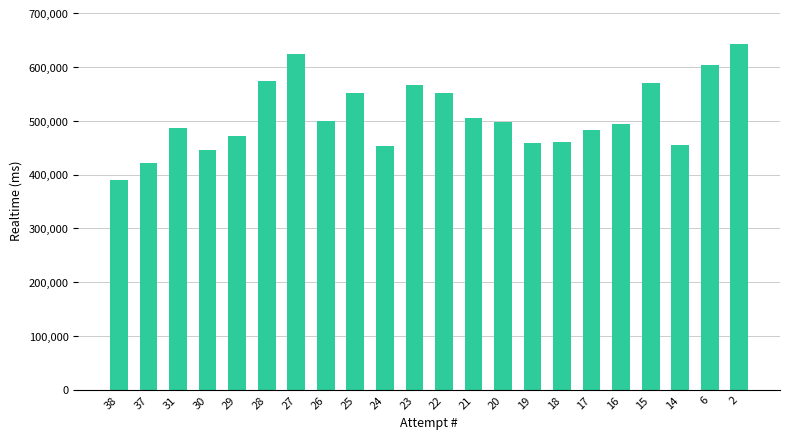

What is the average value?

509482